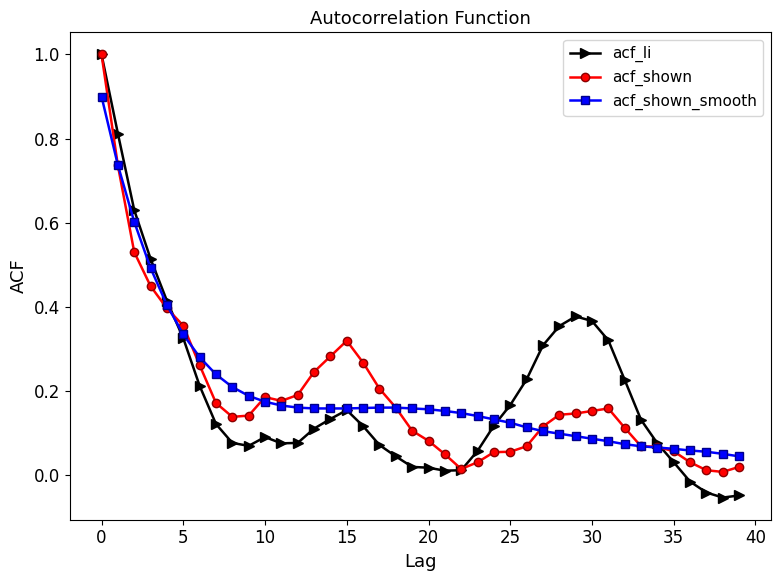

What is the maximum value shown in the chart?

1.0